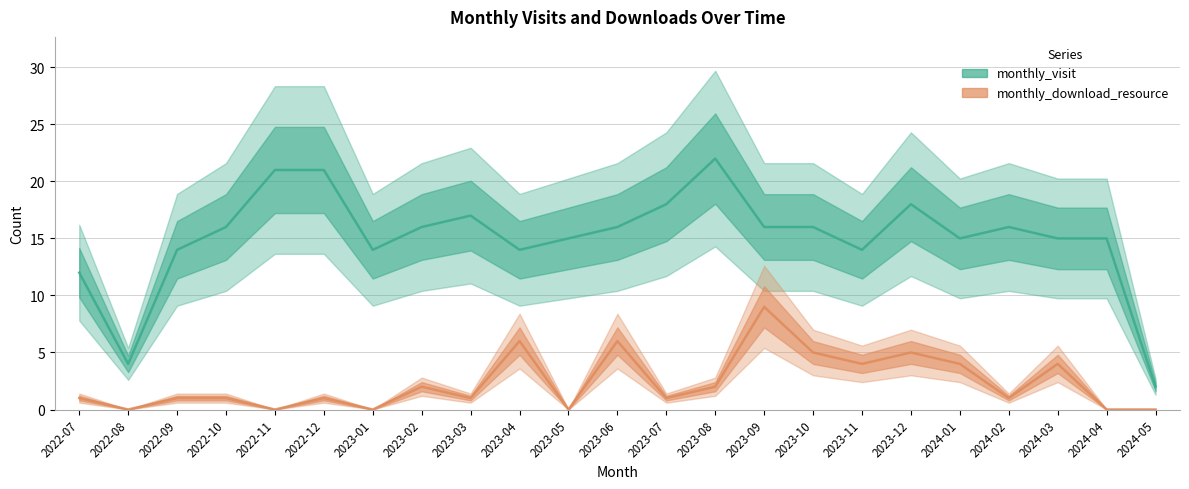

At which category is the sum across all series the highest?

2023-09